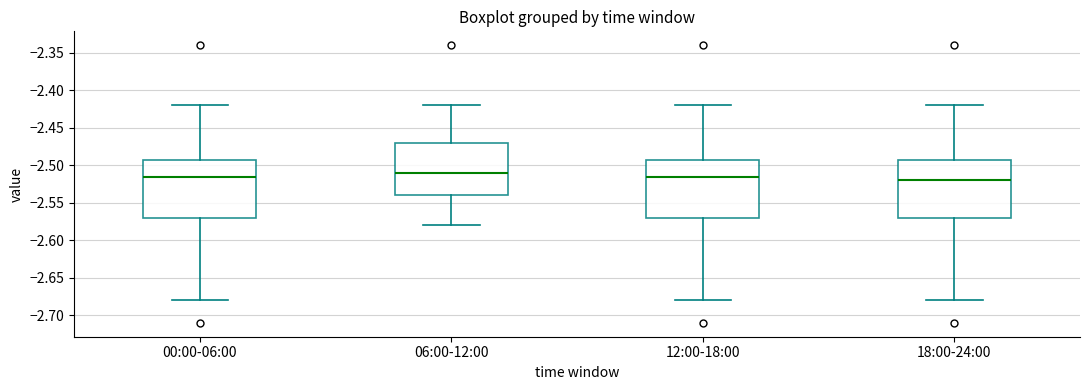

Reading left to right, read every box against the y-axis: the position of its median line, the range the box covers, and the ends of its whiskers. The values are not printed on the chart, so give them approximately, as read against the axis.

00:00-06:00: median -2.515, box -2.570 to -2.490, whiskers -2.680 to -2.420
06:00-12:00: median -2.510, box -2.540 to -2.470, whiskers -2.580 to -2.420
12:00-18:00: median -2.515, box -2.570 to -2.490, whiskers -2.680 to -2.420
18:00-24:00: median -2.520, box -2.570 to -2.490, whiskers -2.680 to -2.420